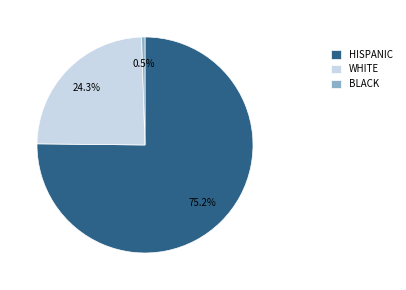

Is BLACK the majority of the pie?

No